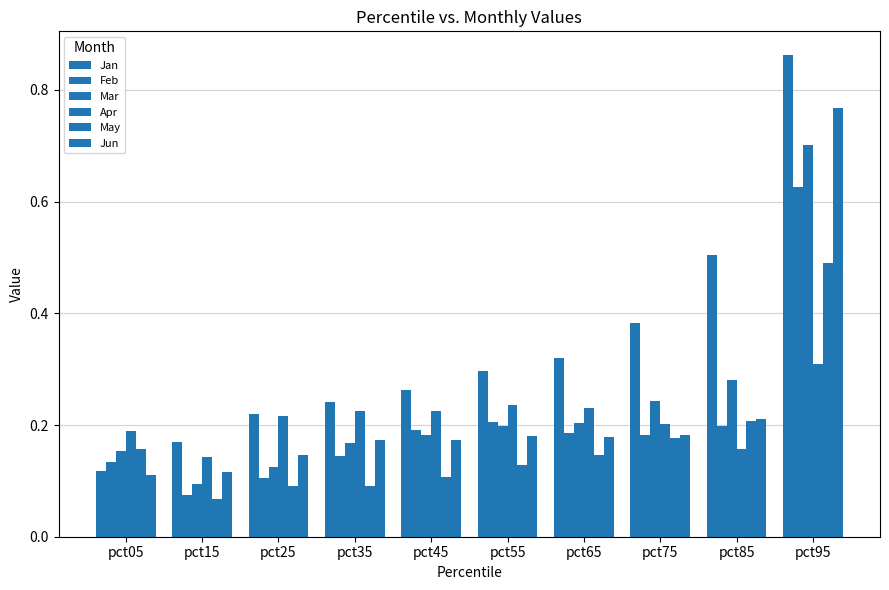

Is it true that Feb equals 0.3 at pct45?

False